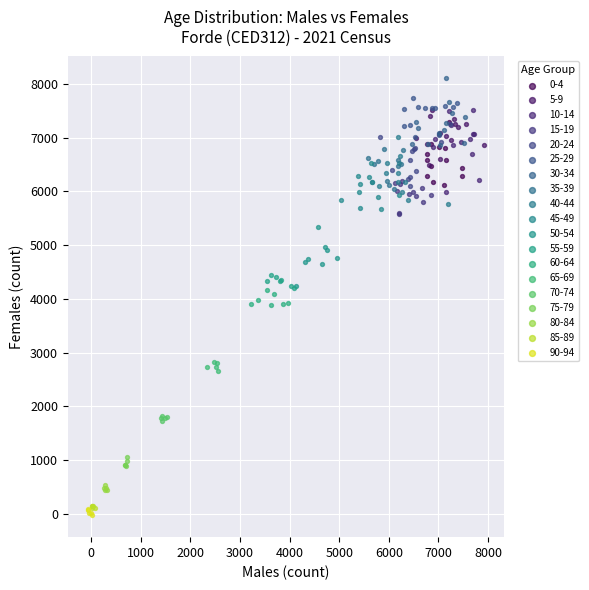

Which series has the largest Y range (max minus min)?

10-14